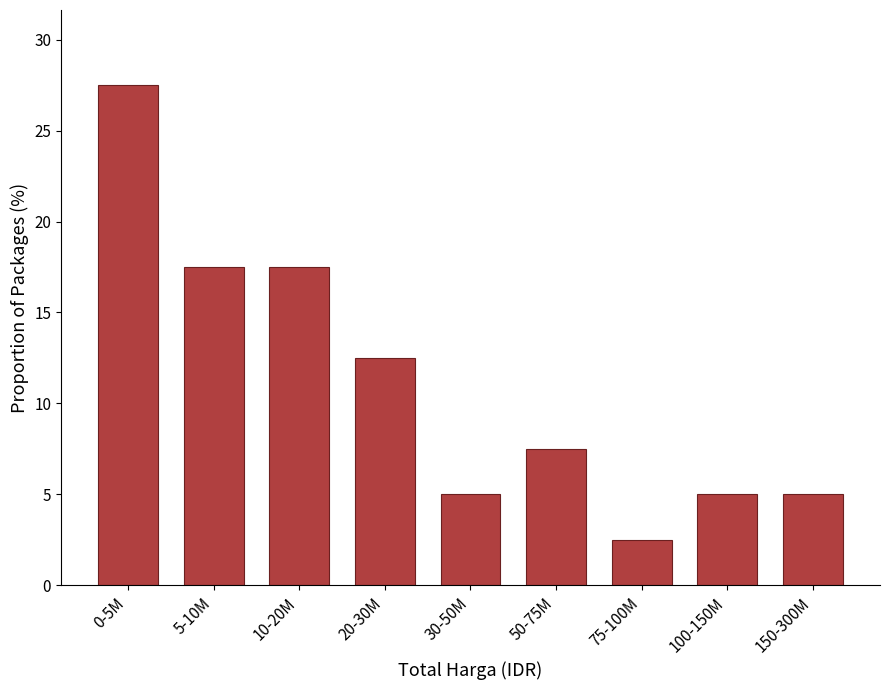

Reading right to left, transcribe all the data shown in this chart.

5.0	5.0	2.5	7.5	5.0	12.5	17.5	17.5	27.5